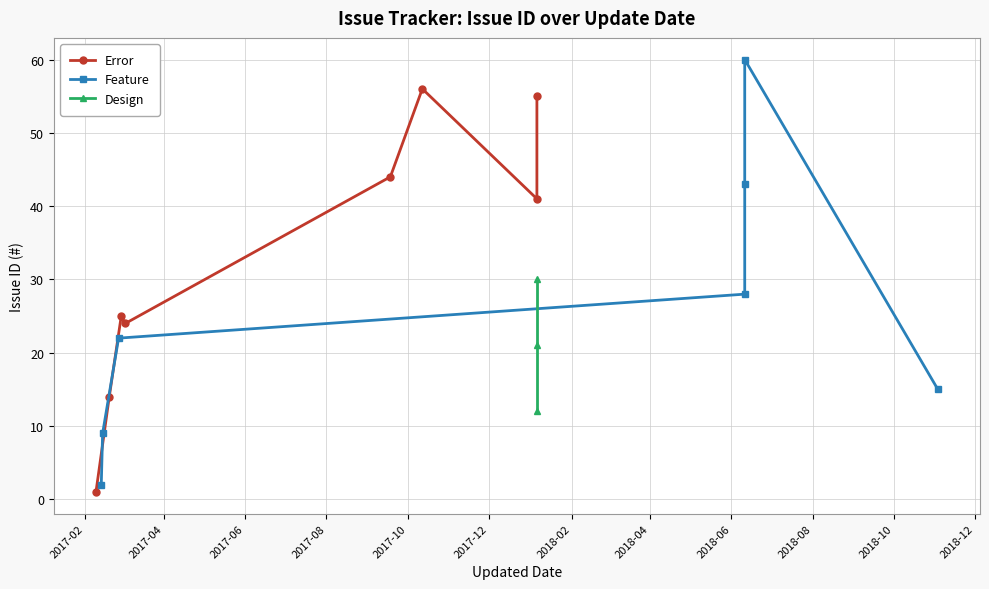

What is the label of the 4th point from the left?

2017-02-28